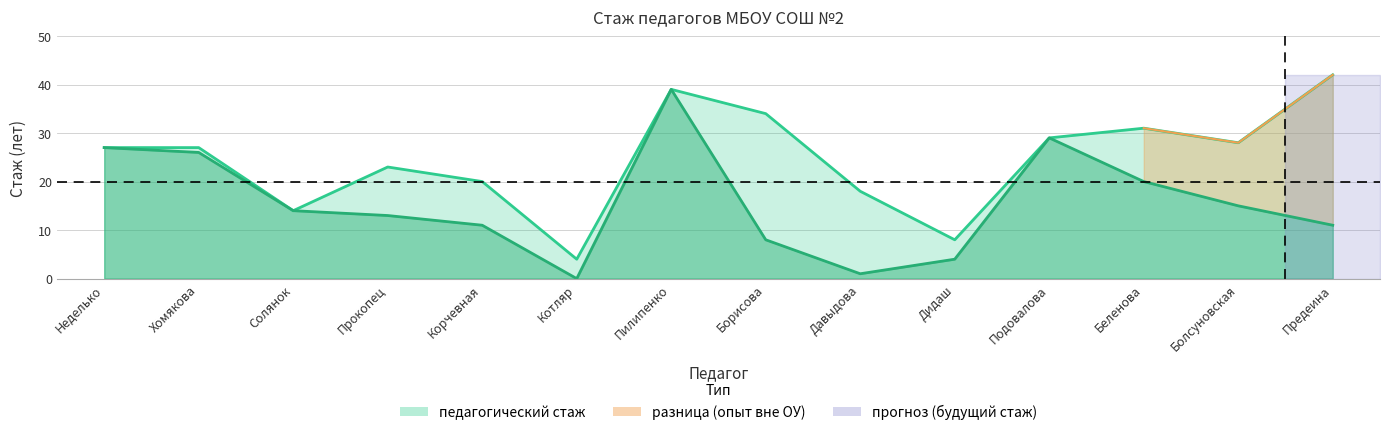

True or false: педагогический стаж and стаж в ОУ cross at least once.

False